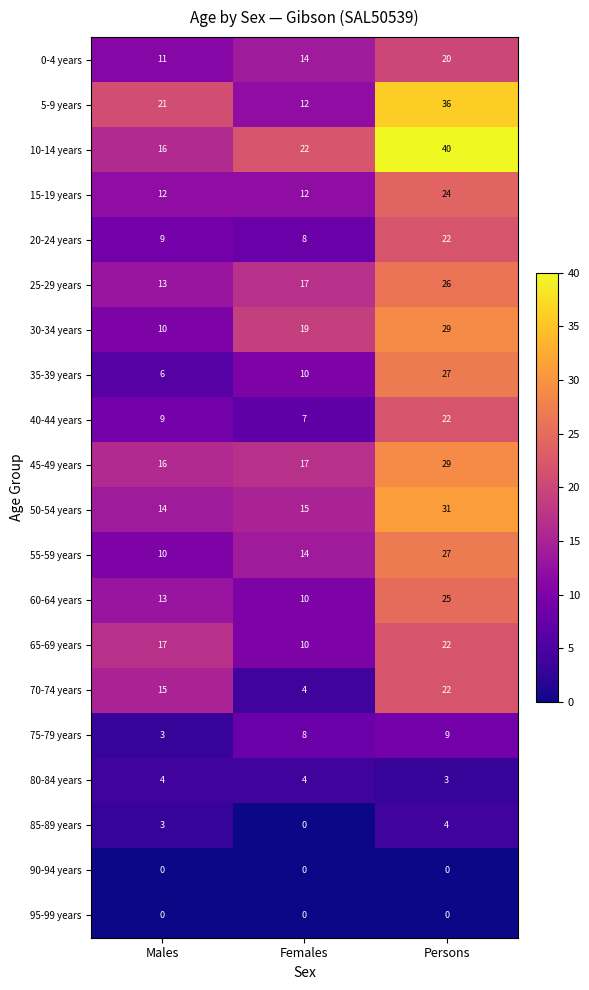

What is the spread (max minus min) of values at Males?

21